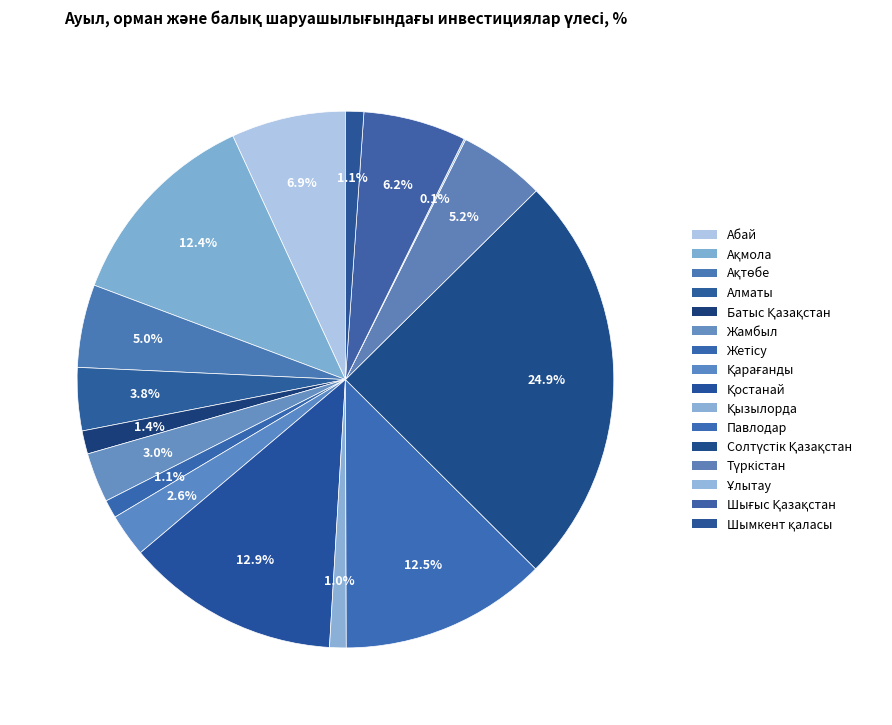

What is the change in value from Қарағанды to Қостанай?

+10.3